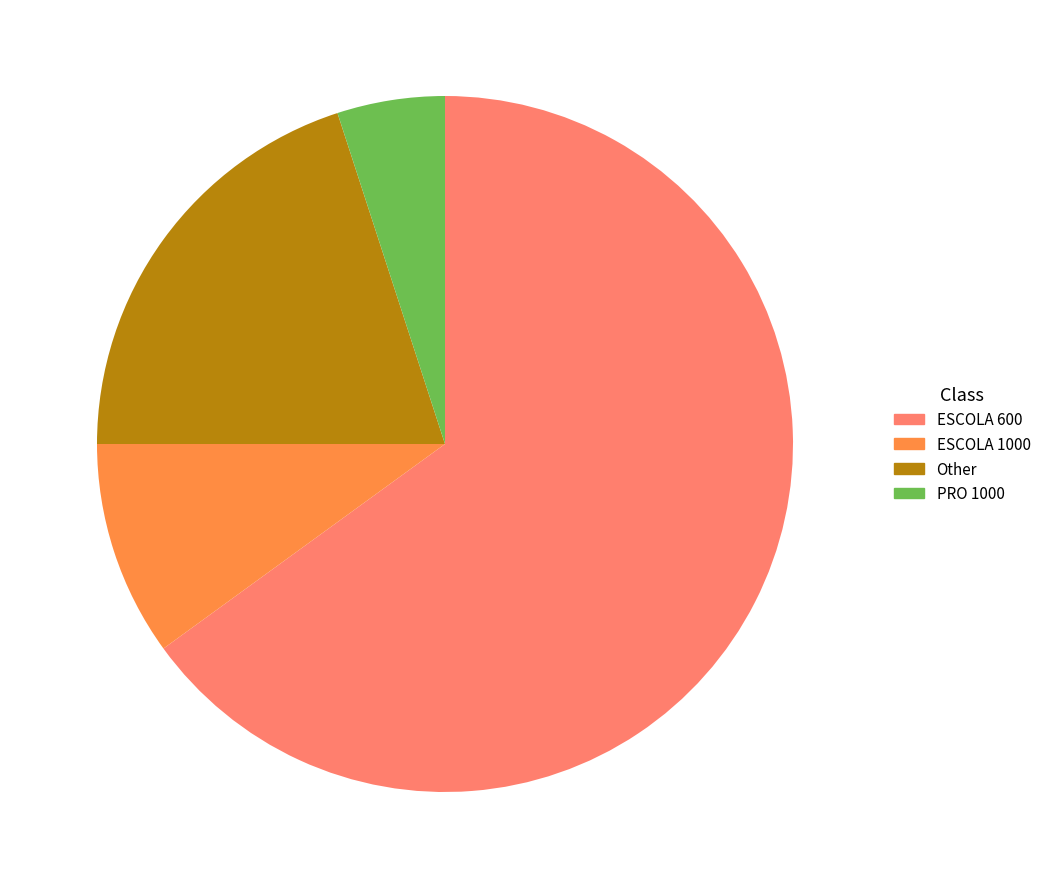

Does any single category account for the majority?

Yes